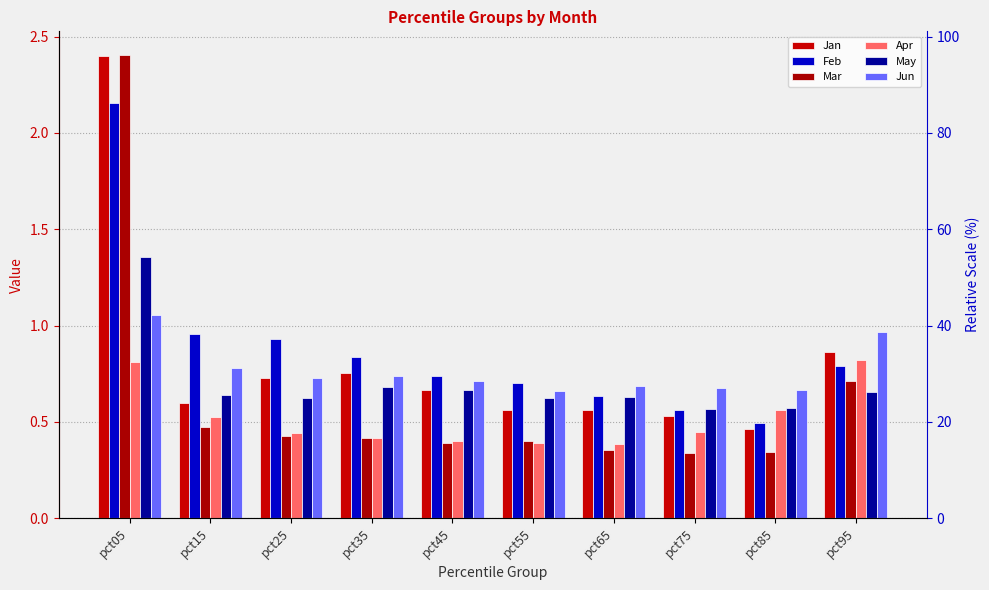

What is the difference between the second highest and minimum values in the May series?

0.1